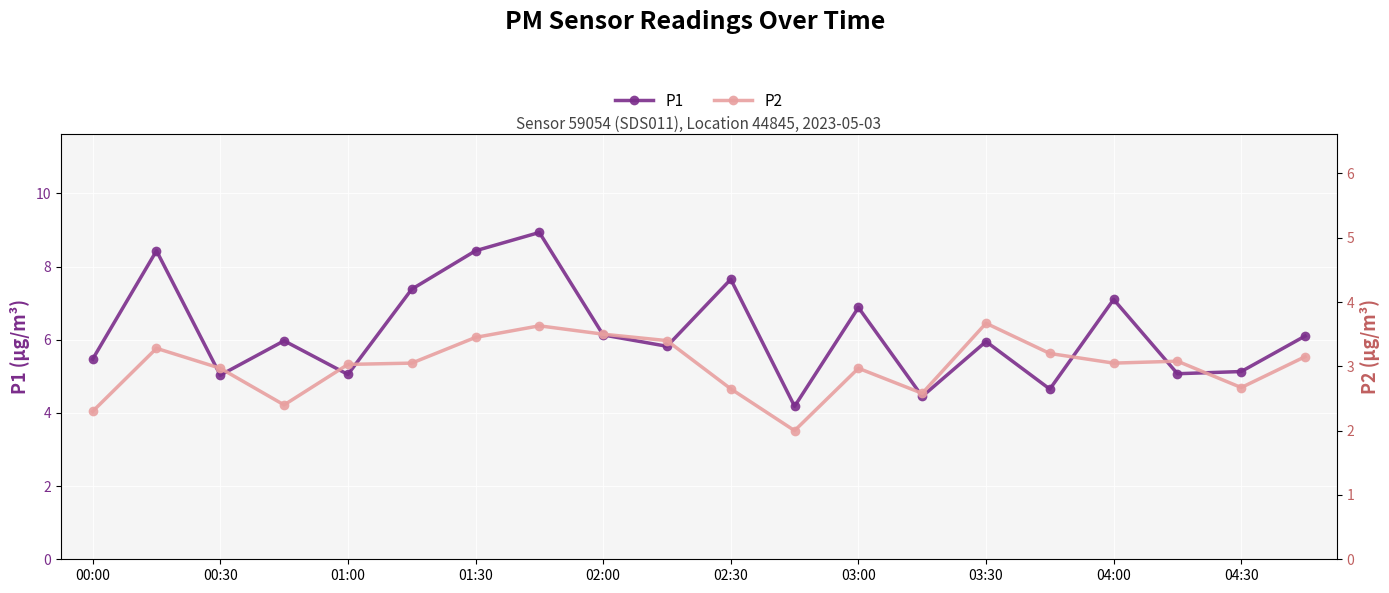

How many lines are shown in the chart?

2